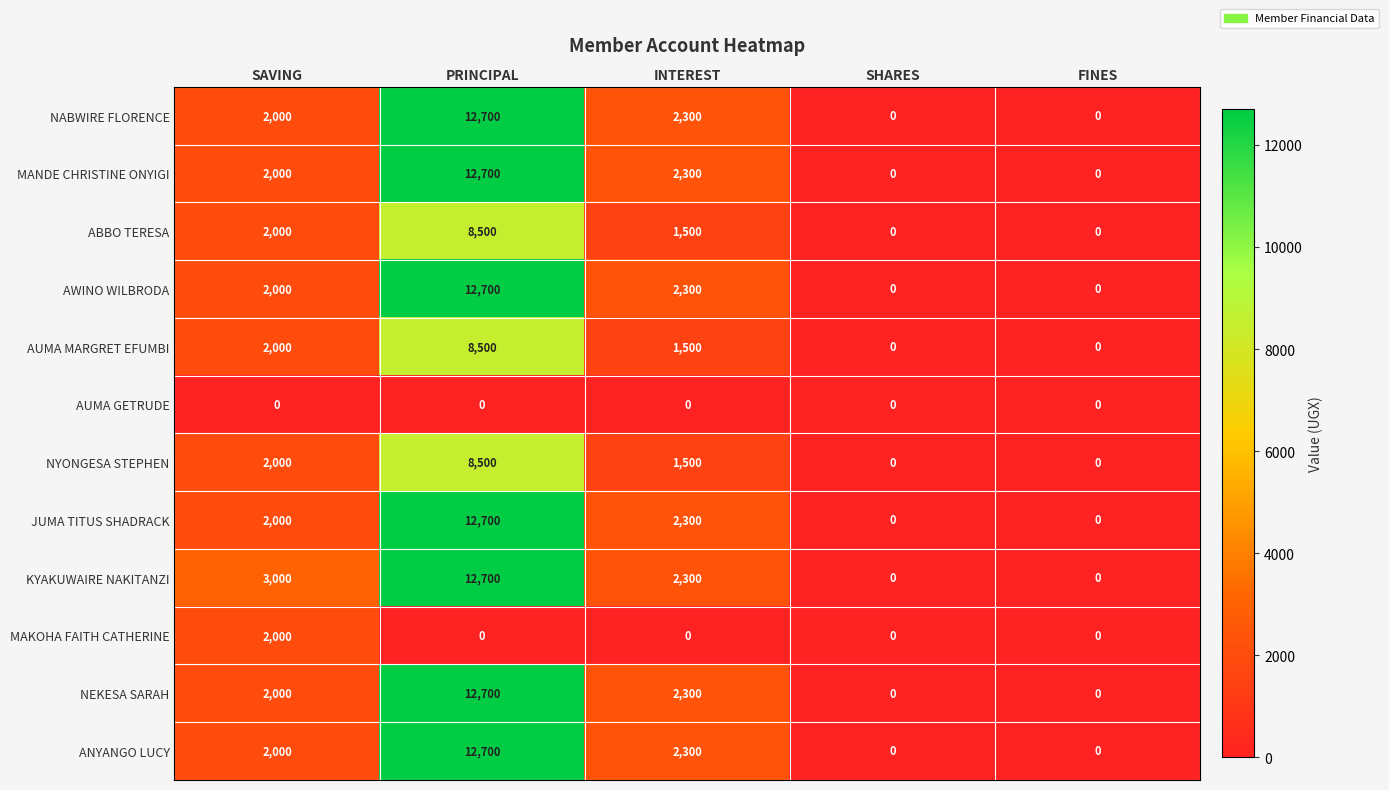

Is the value of AWINO WILBRODA at INTEREST greater than the value of ANYANGO LUCY at SAVING?

Yes